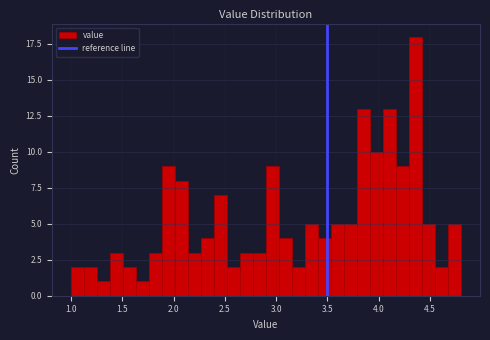

Read against the x-axis, roughly where is the centre of the tallest bar?

4.35